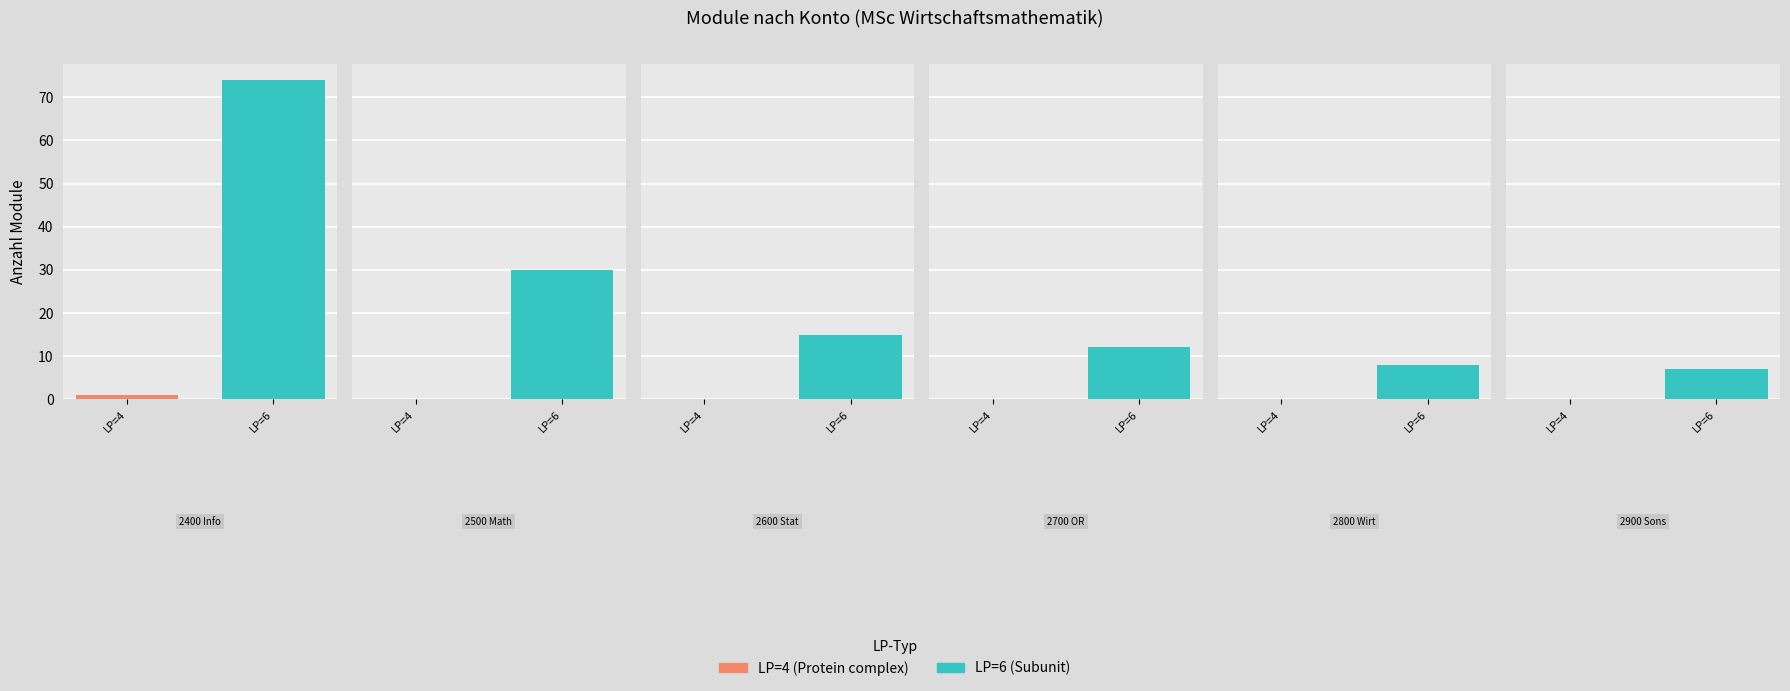

How many bars are there in each group?

2